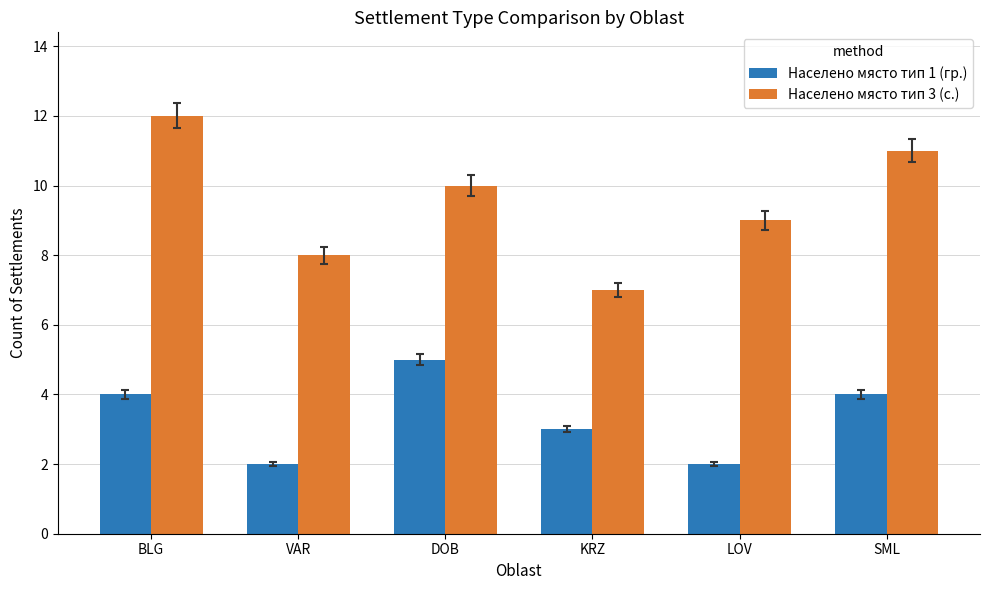

The value of Населено място тип 3 (с.) at SML is 19. True or false?

False